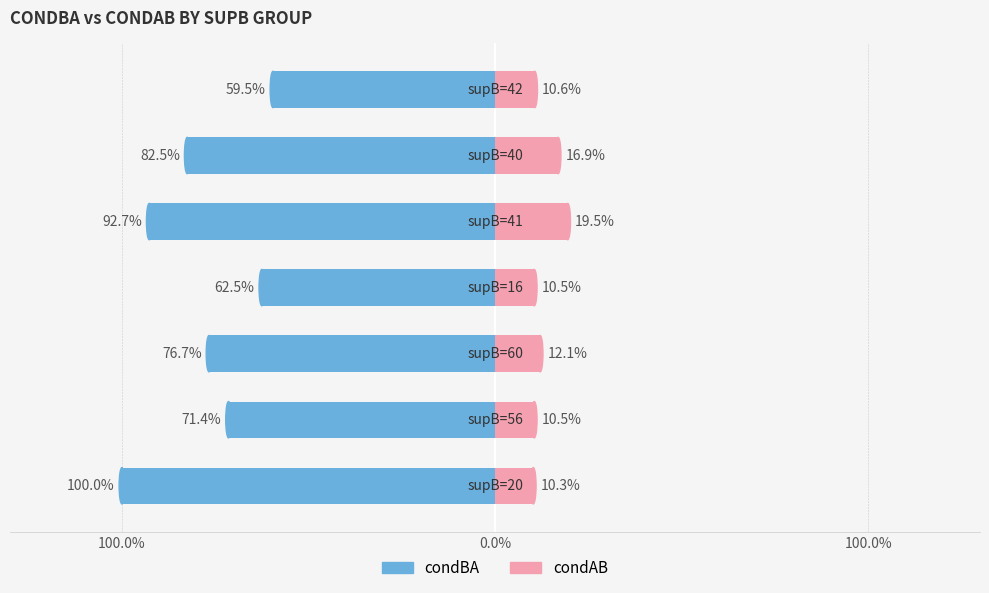

How many bars are there in total?

14